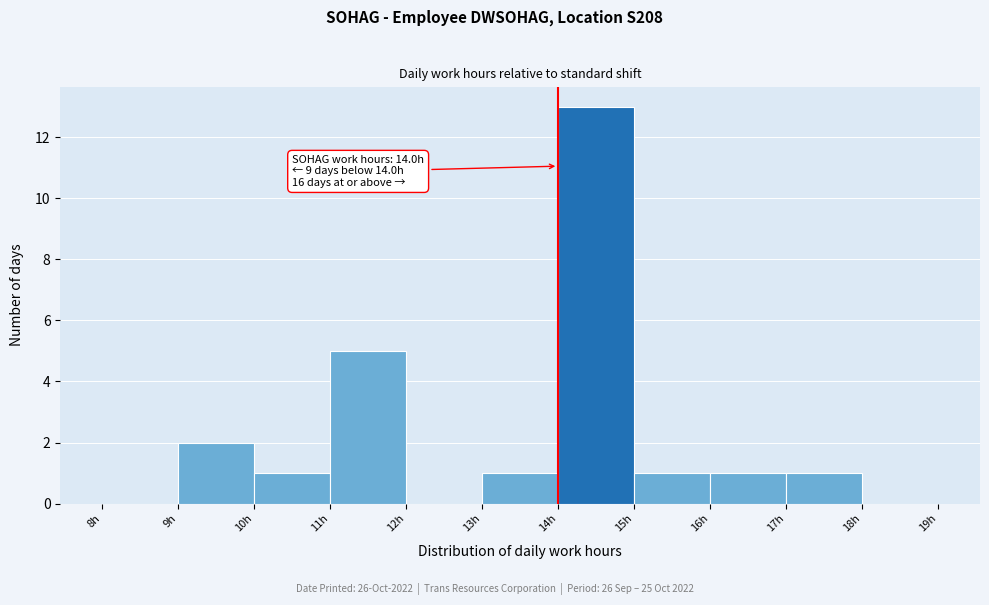

Which range on the x-axis has the tallest bar?

14 to 15